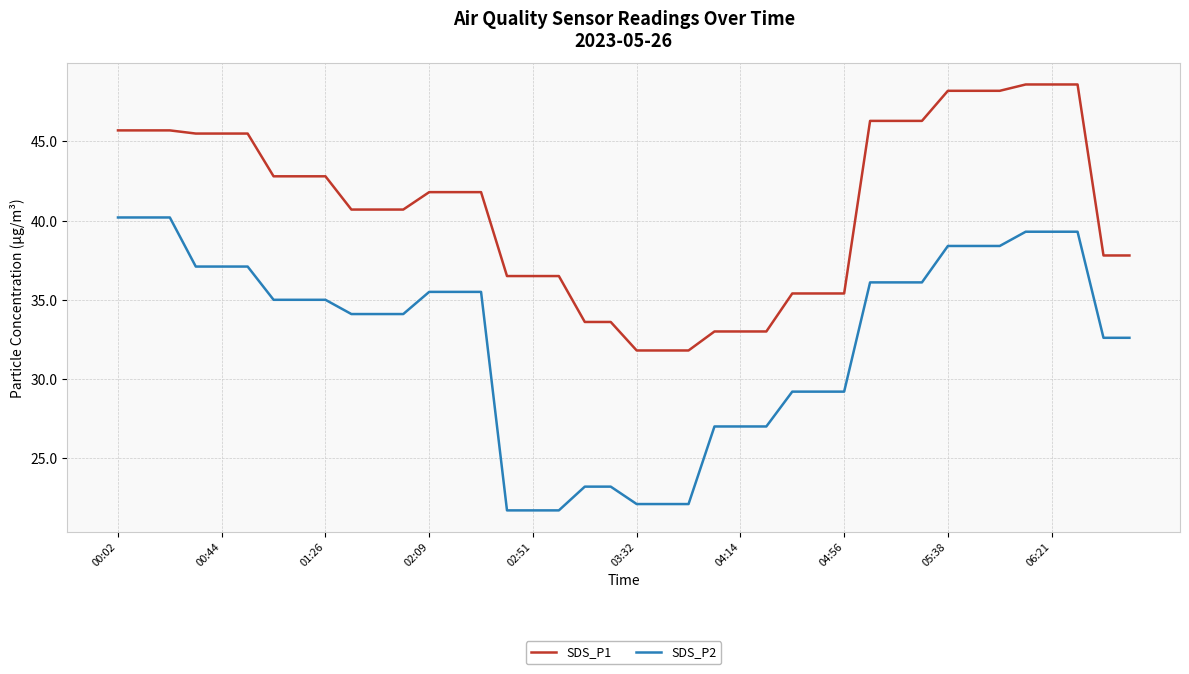

True or false: SDS_P1 and SDS_P2 intersect in this chart.

False